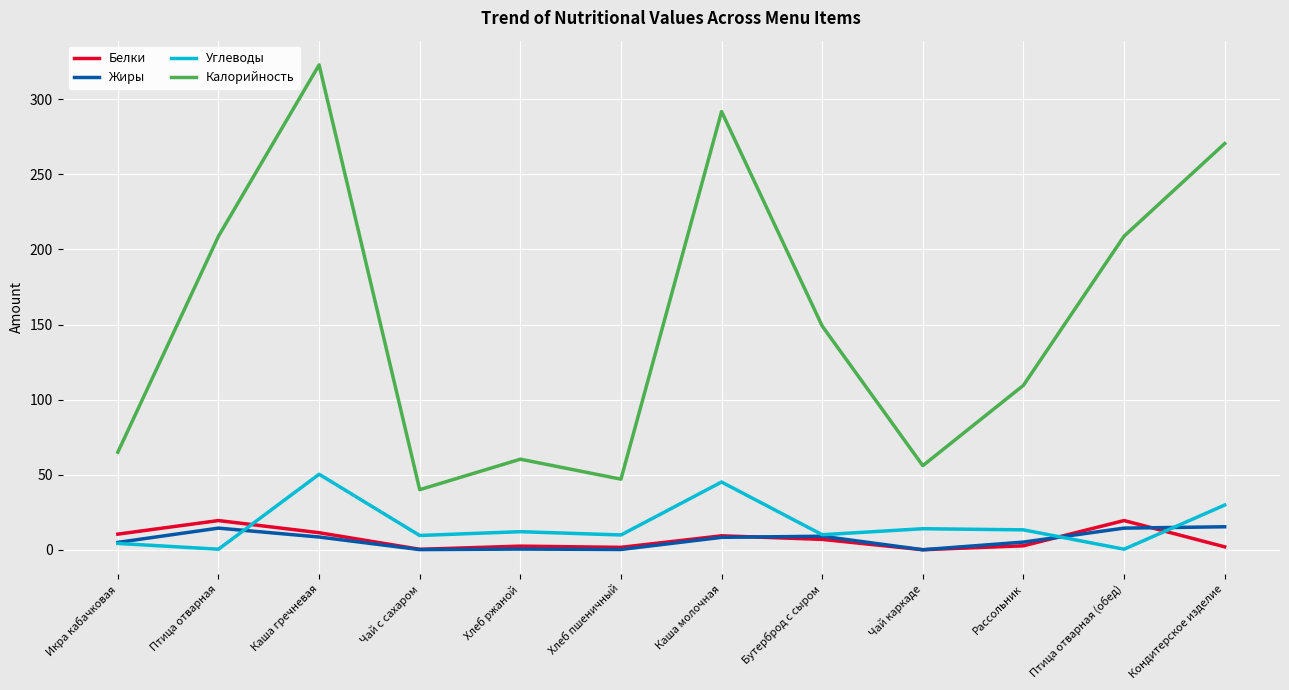

What is the sum of all Белки values?

85.7